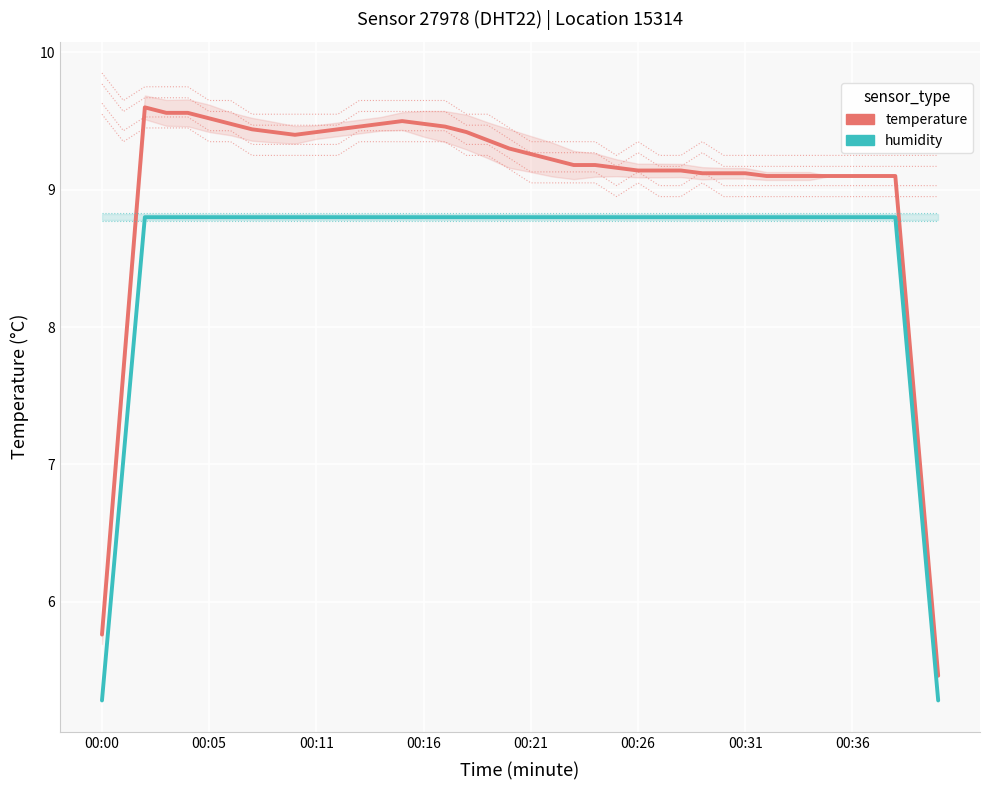

True or false: humidity and temperature cross at least once.

False